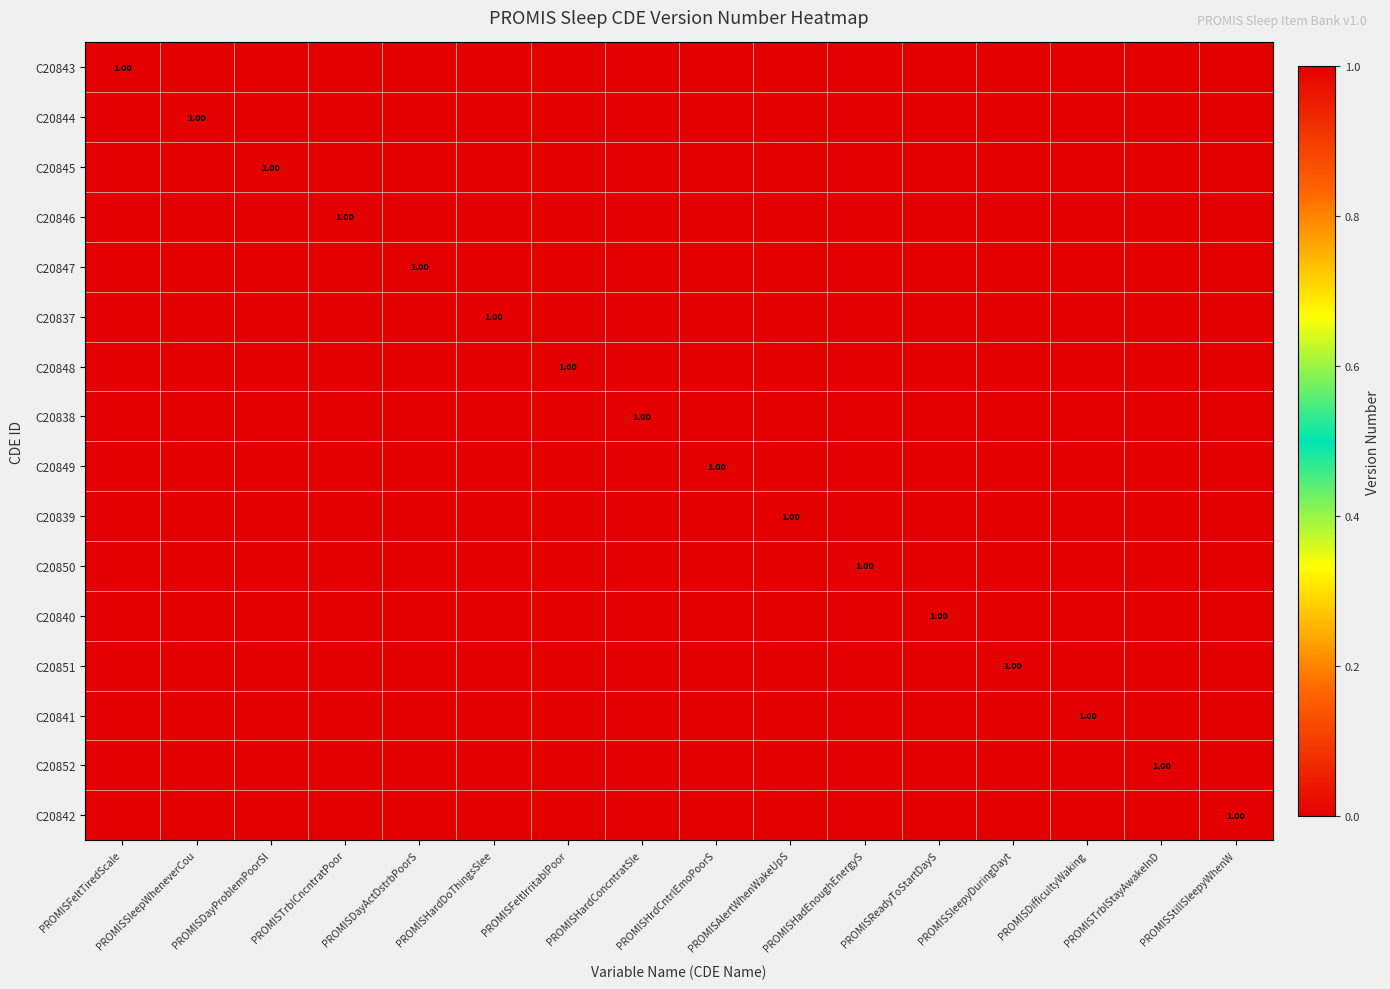

What is the greatest value displayed?

1